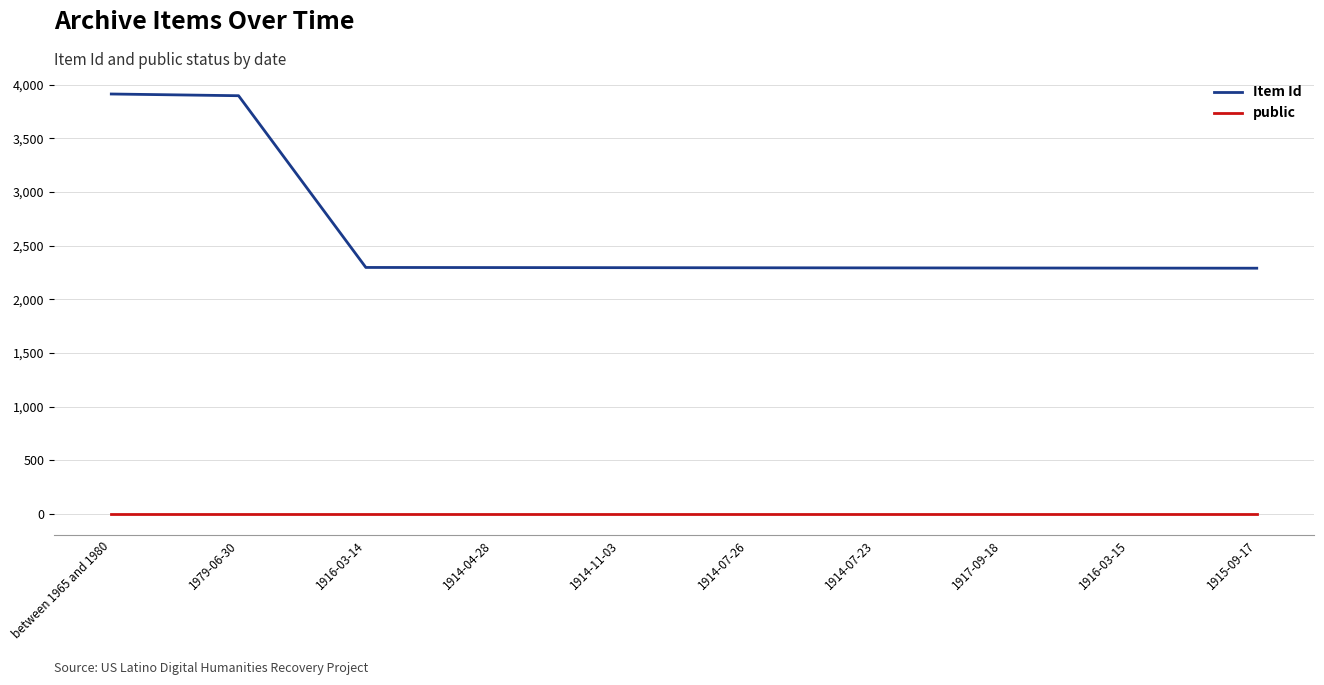

Read the Item Id value at 1916-03-15.

2292